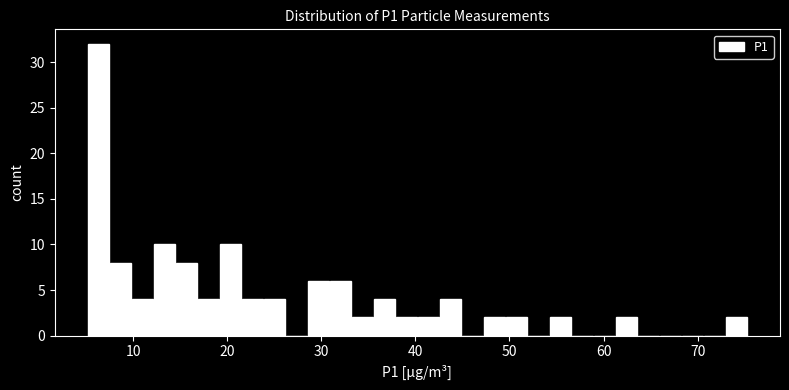

Around what value on the x-axis is the tallest bar? Give the approximate position of its centre, as read against the axis.

6